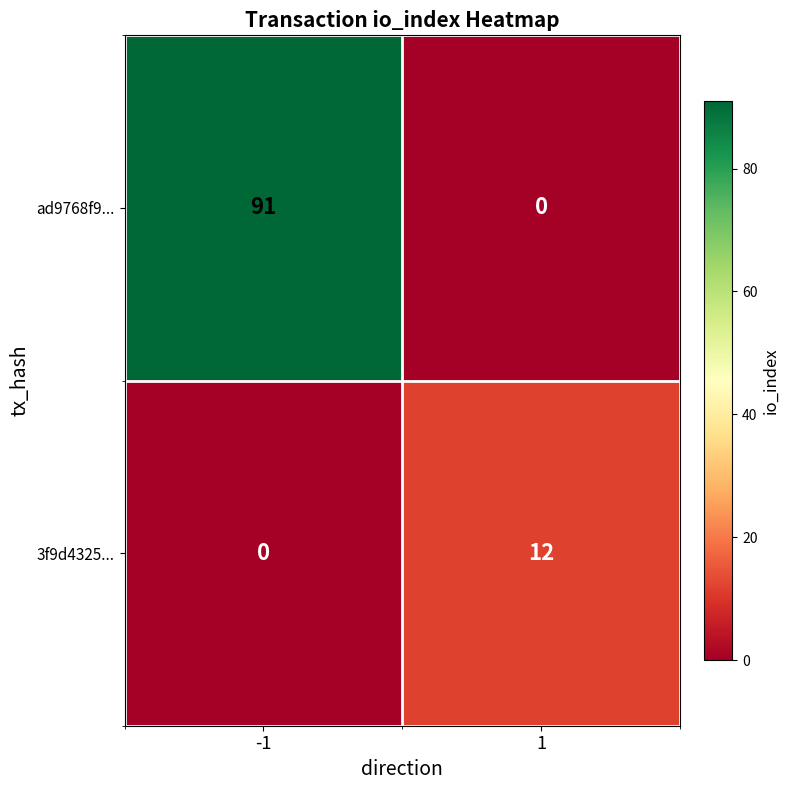

Reading right to left, list all the values displayed in this chart.

ad9768f9...: 1=0	-1=91
3f9d4325...: 1=12	-1=0